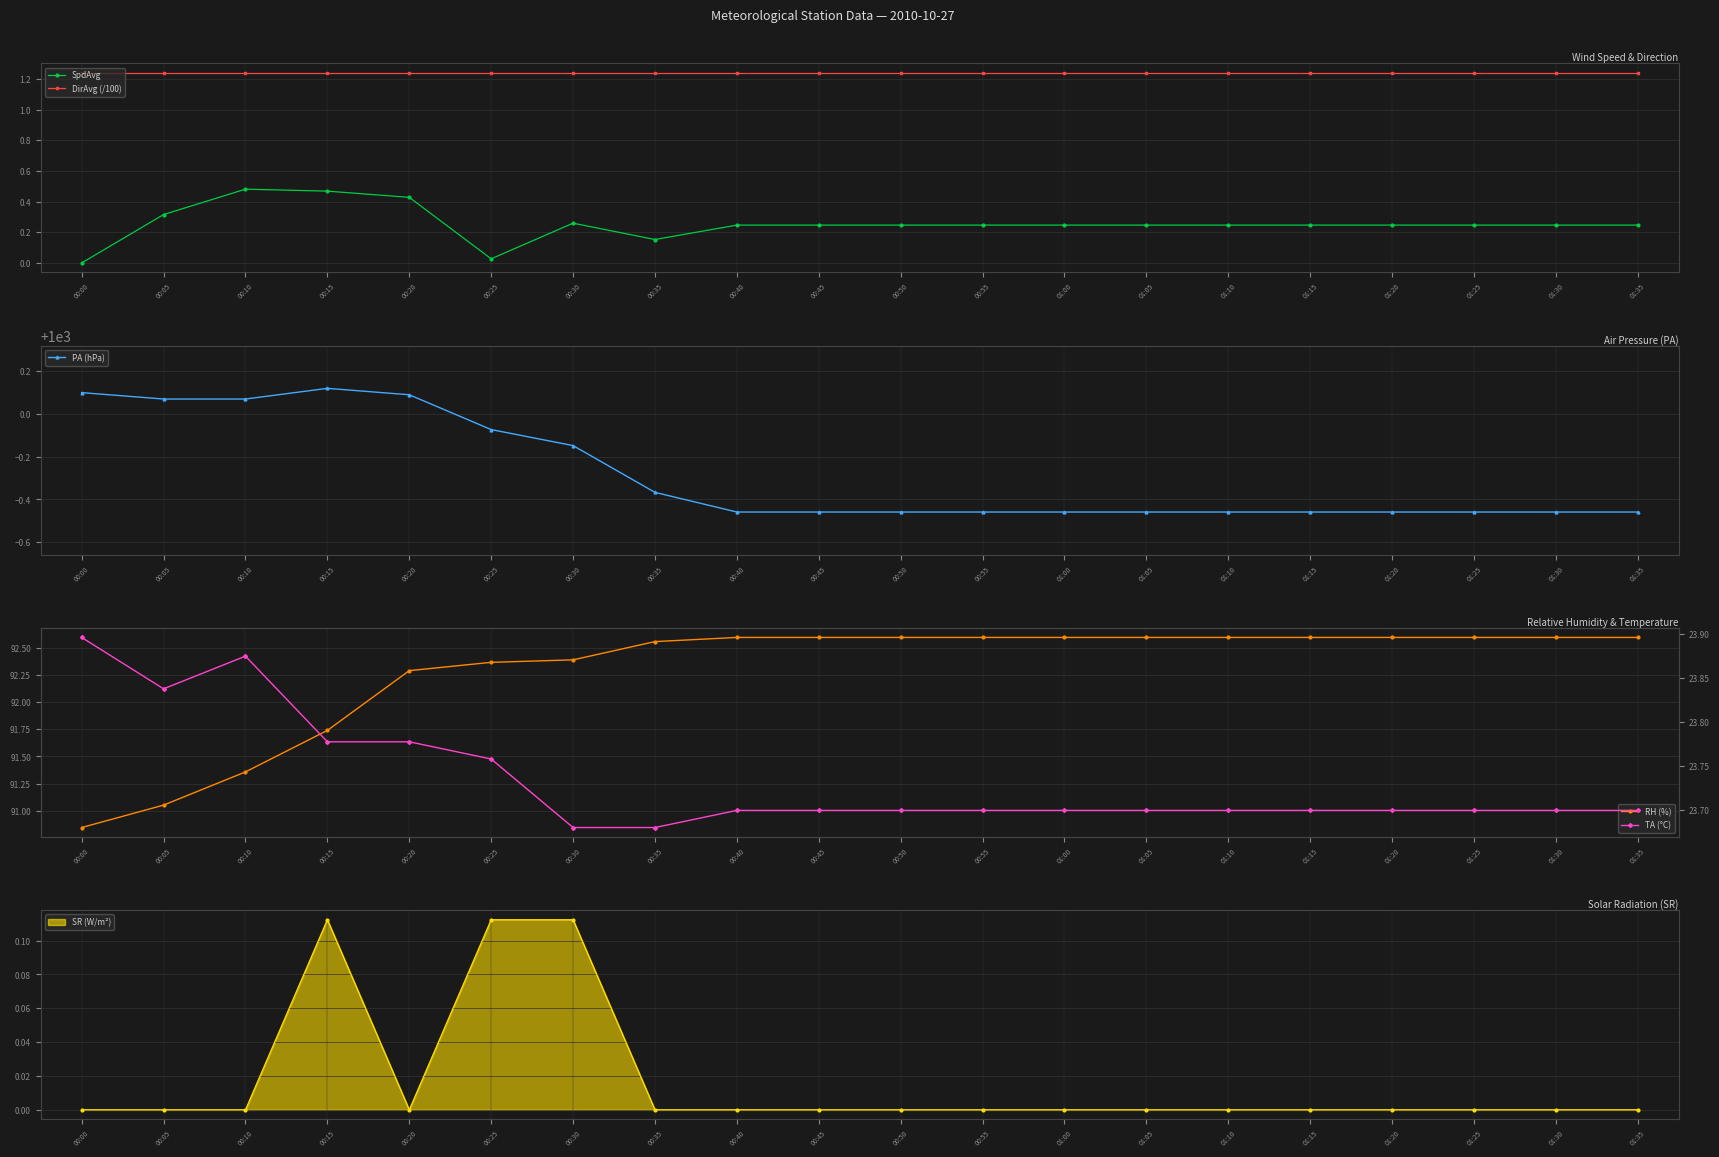

At which label does RH (%) reach its minimum?

00:00